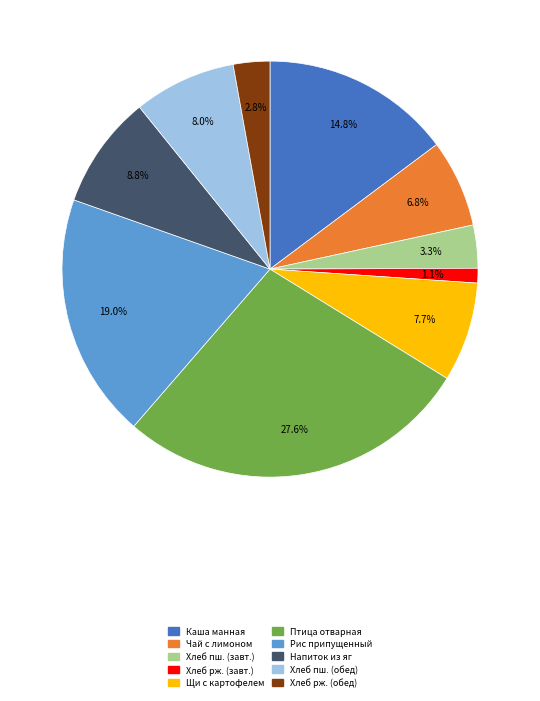

Is there any slice that represents more than half of the pie?

No